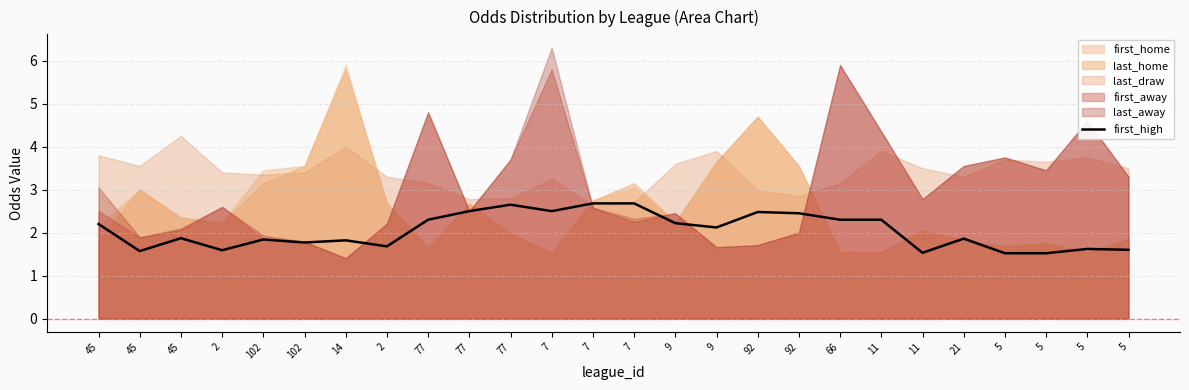

What is the sum of all values?

53.2